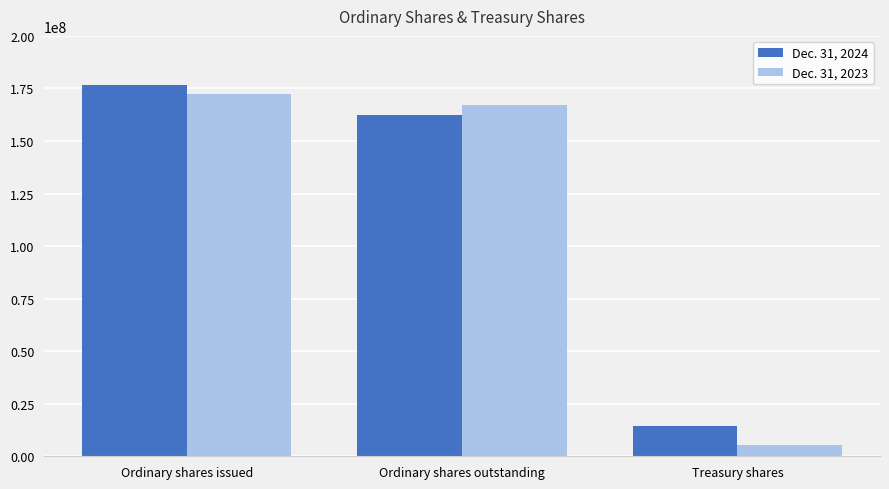

At which category does the chart reach its minimum across all series?

Treasury shares